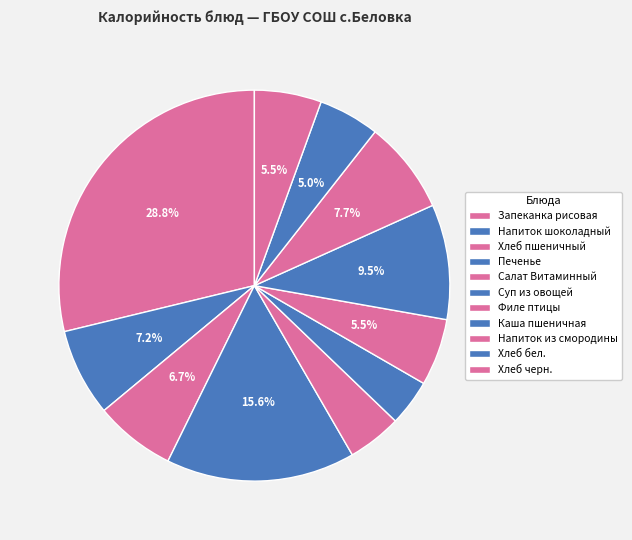

What percentage do Напиток шоколадный and Филе птицы together represent?

12.8%